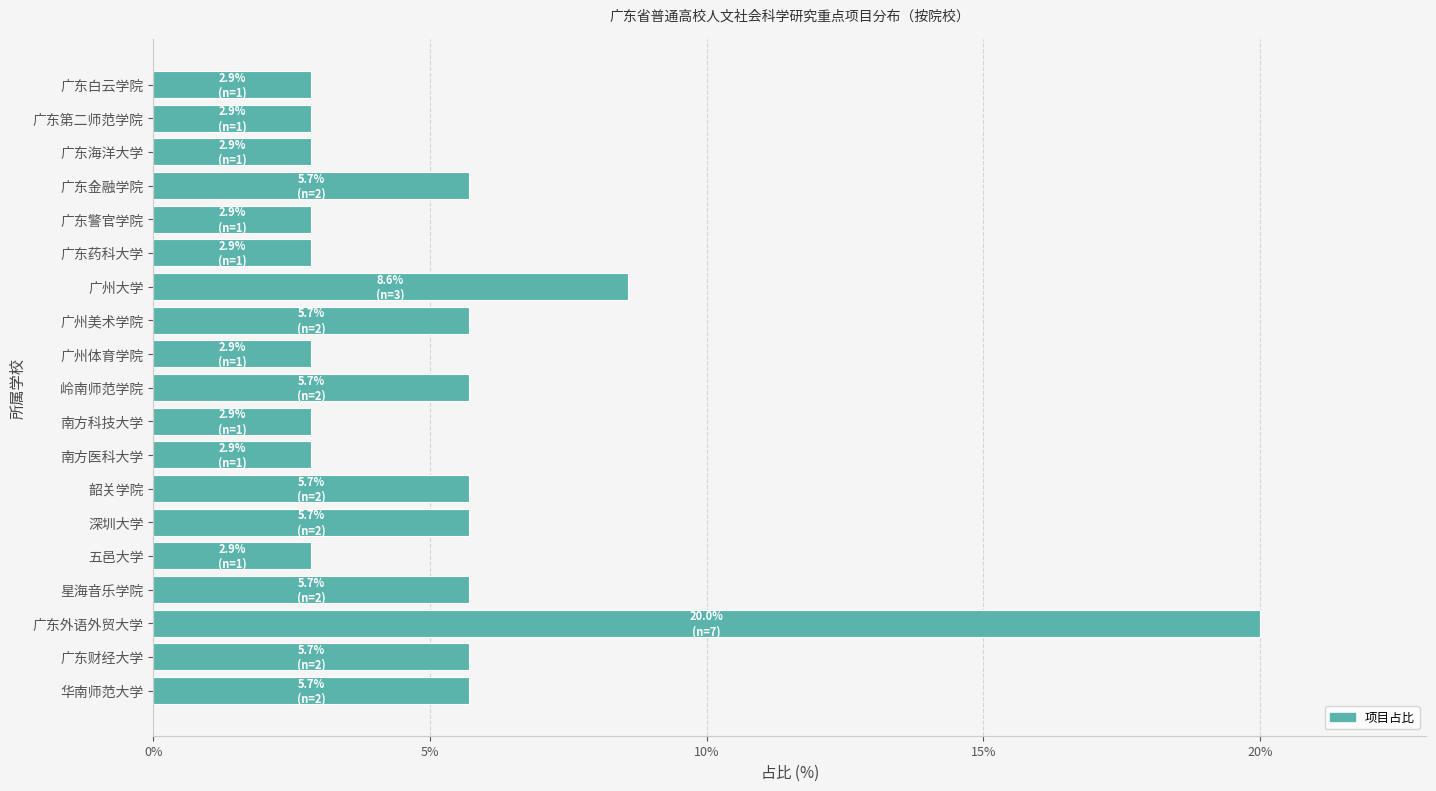

Approximately how many times larger is the value at 韶关学院 compared to 五邑大学?

2.0